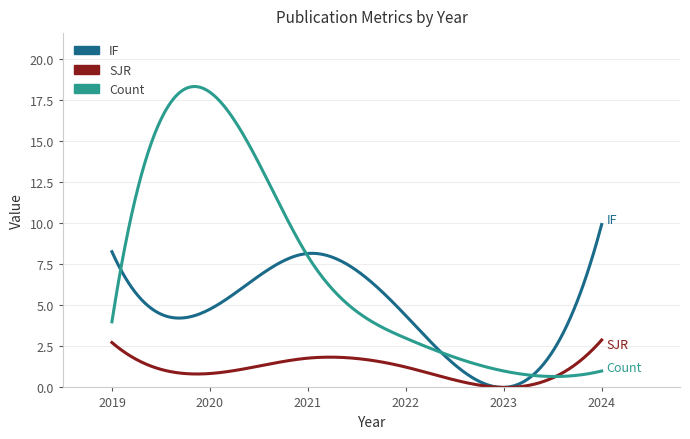

What is the maximum value shown in the chart?

18.3